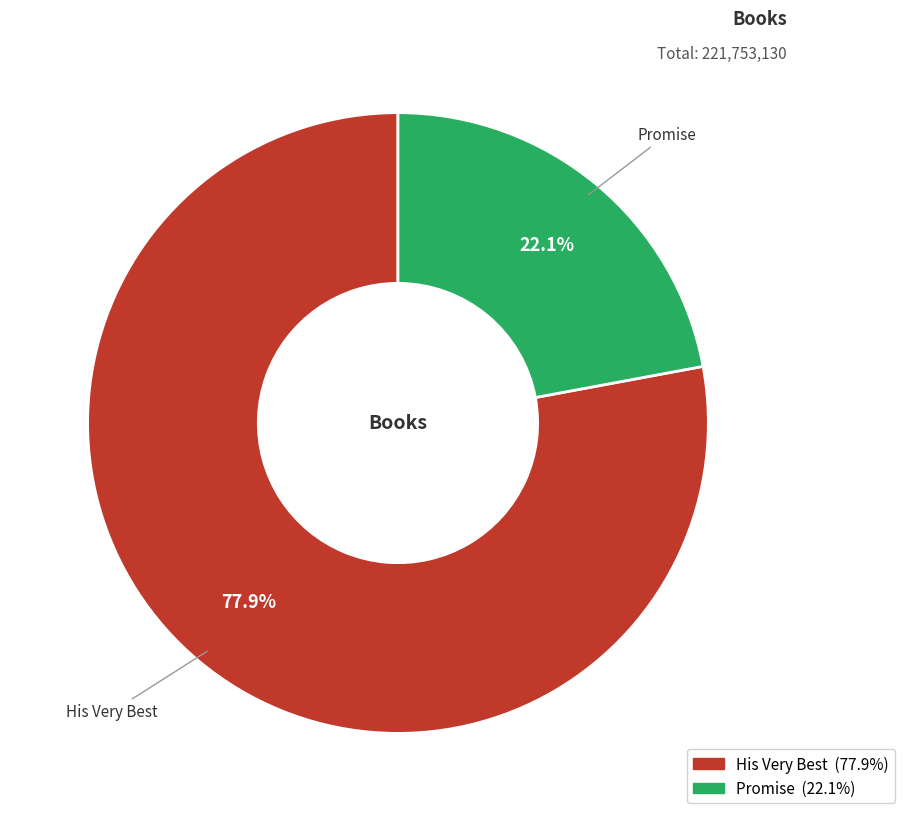

What percentage do Promise and His Very Best together represent?

100.0%